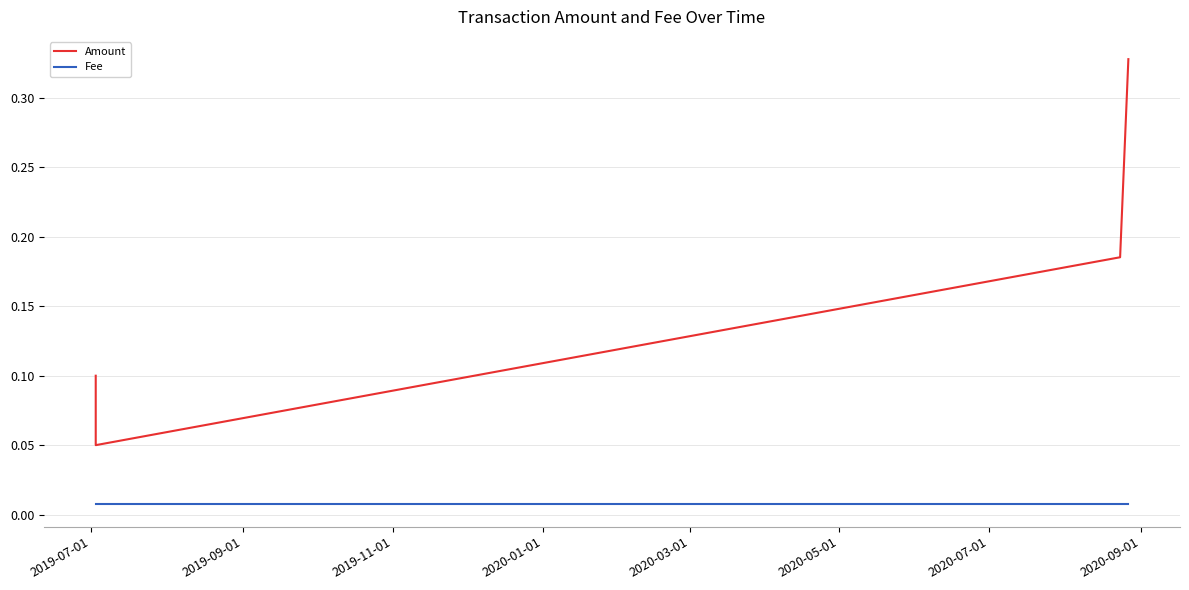

Rank the series by their maximum value, from lowest to highest.

Fee, Amount